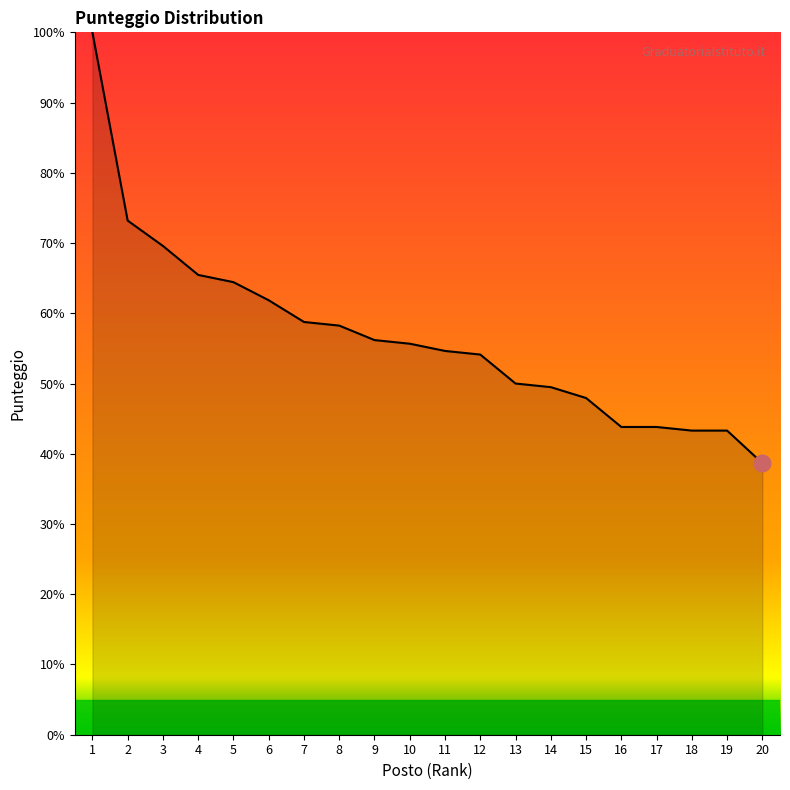

Is it true that the value at 9 is 82.1?

False